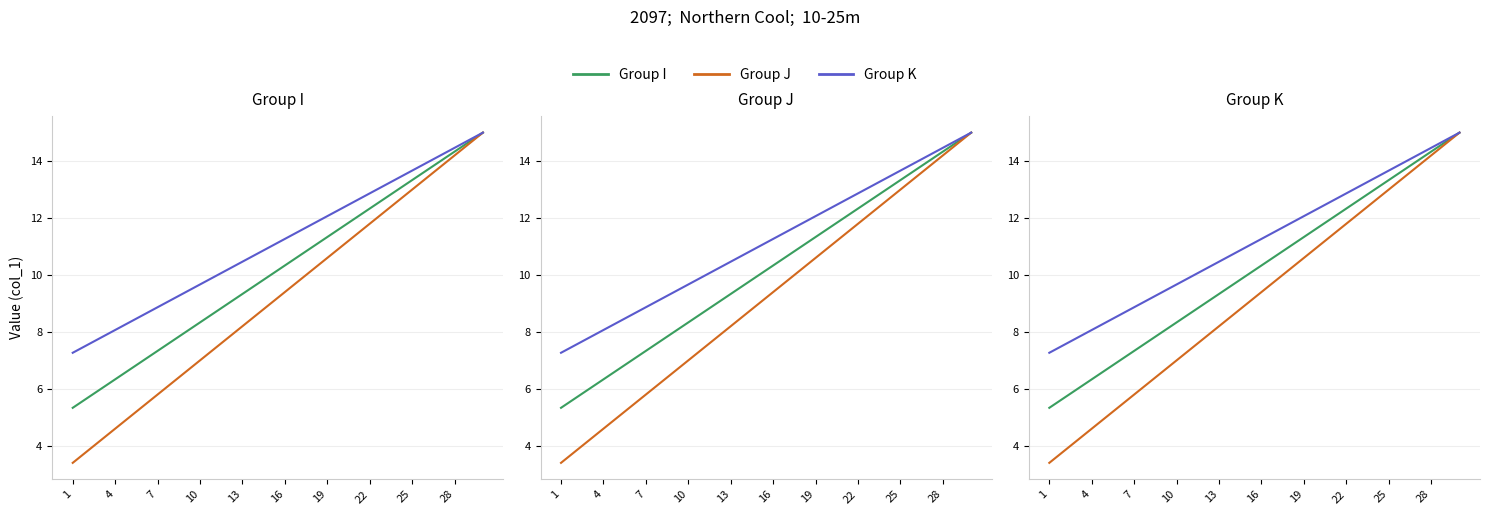

True or false: Group J and Group K intersect in this chart.

False